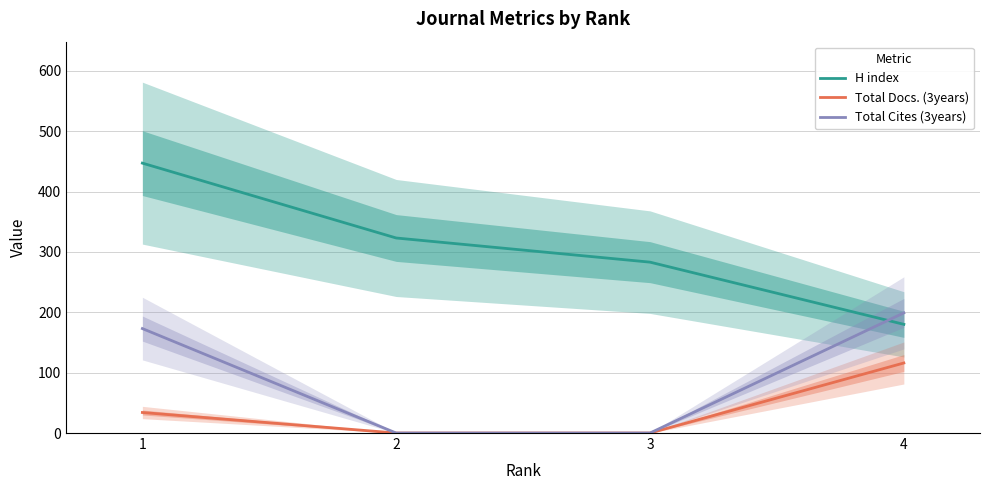

Which category has the lowest value in the Total Cites (3years) series?

2